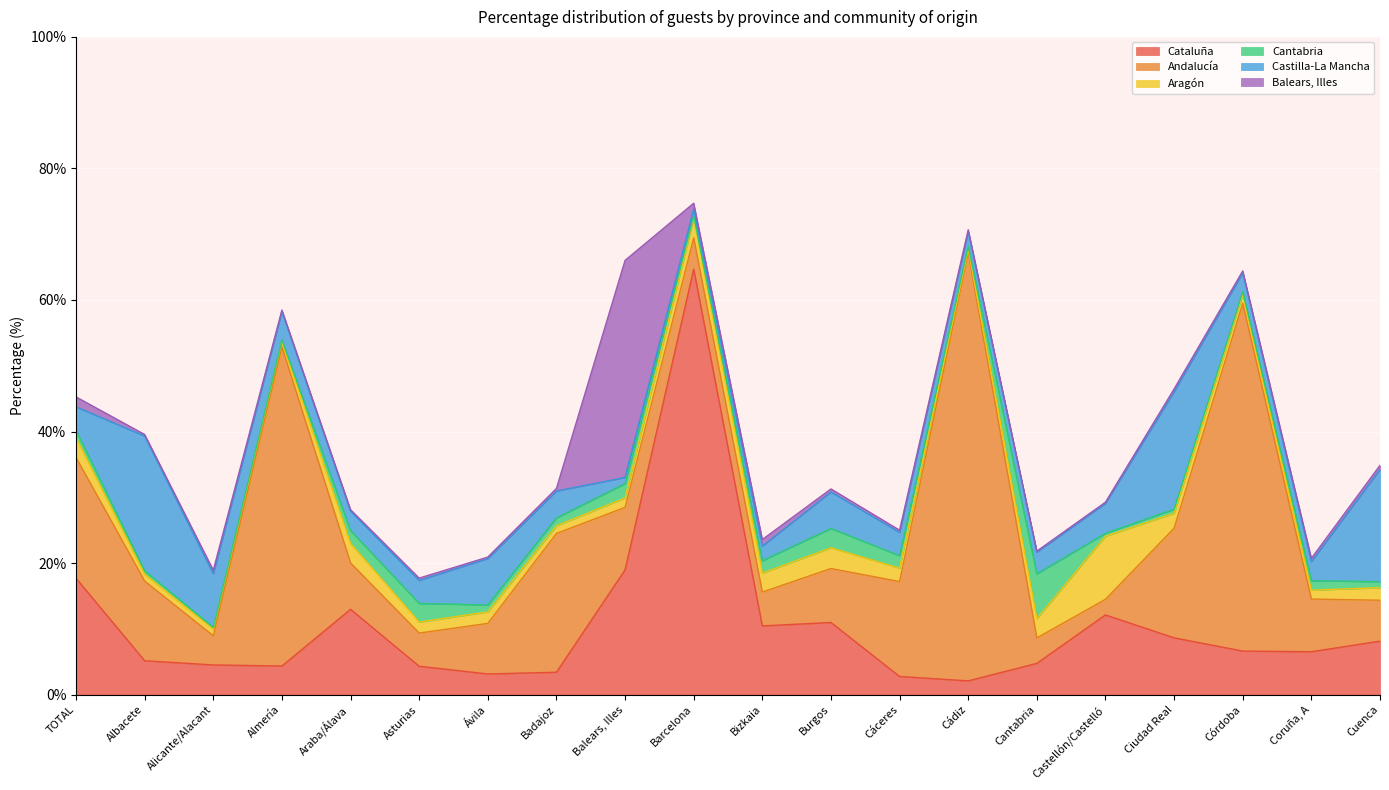

Which series has the largest range (max minus min)?

Andalucía